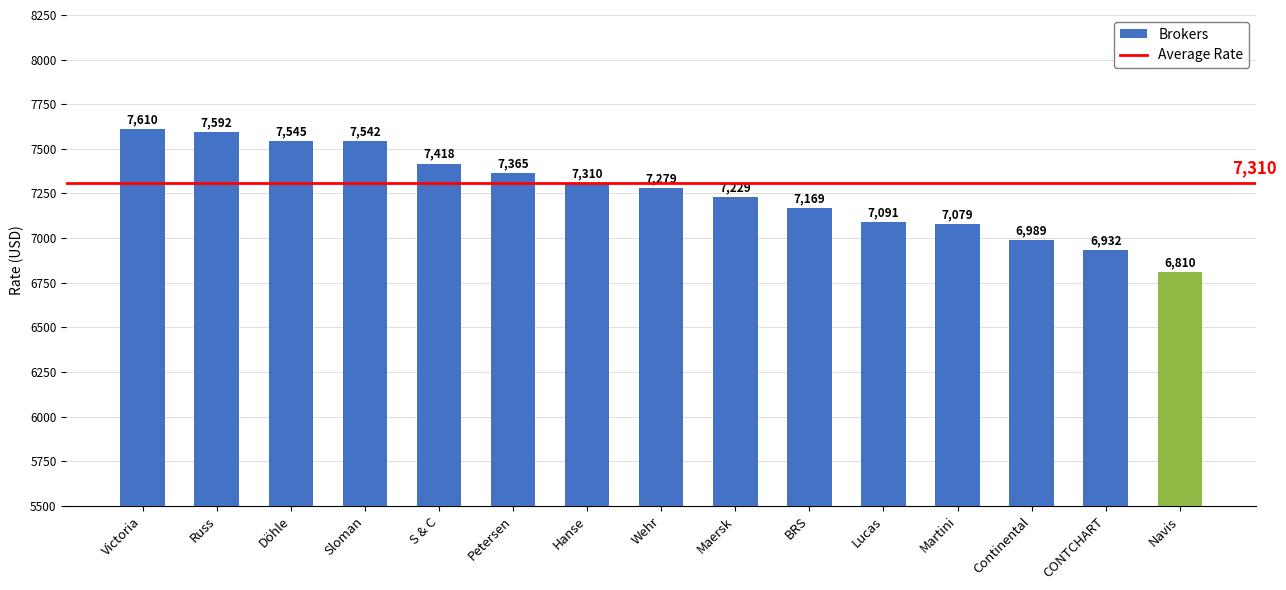

At which category does the chart reach its minimum across all series?

Navis